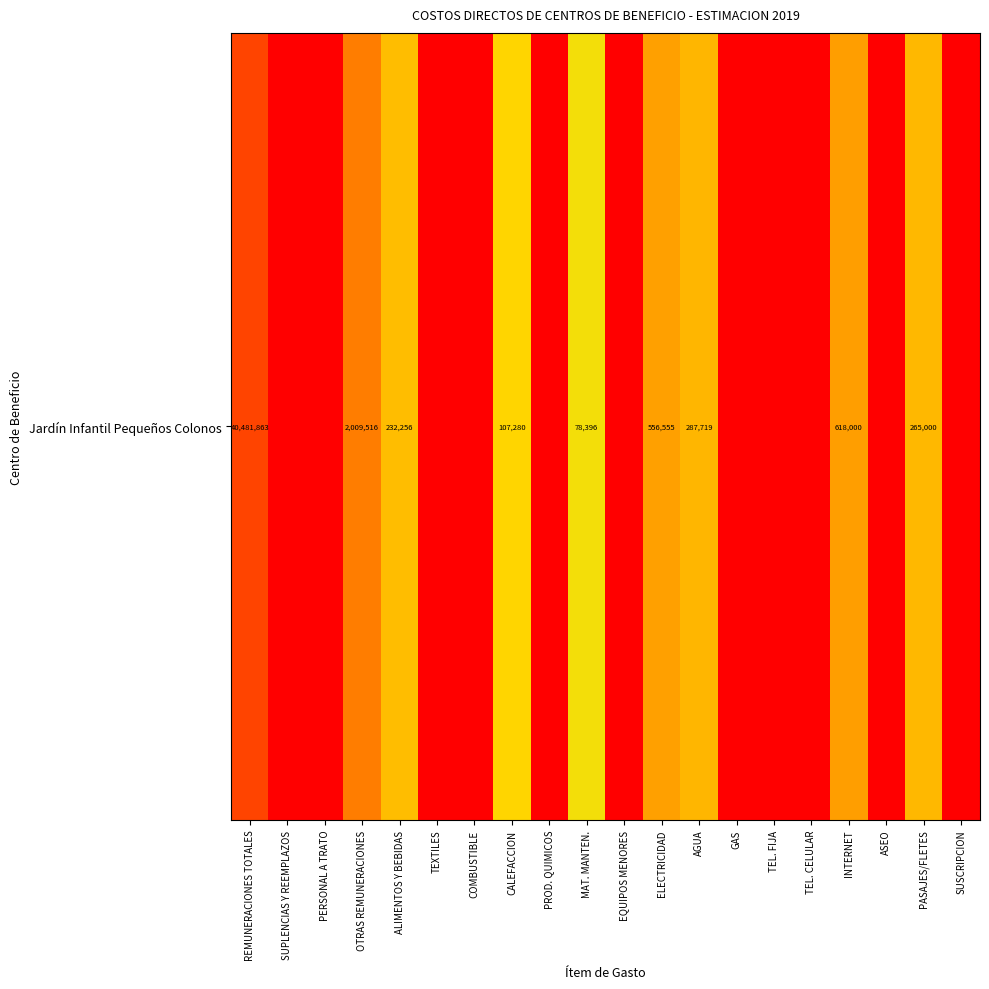

Rank the categories by value from highest to lowest.

REMUNERACIONES TOTALES, OTRAS REMUNERACIONES, INTERNET, ELECTRICIDAD, AGUA, PASAJES/FLETES, ALIMENTOS Y BEBIDAS, CALEFACCION, MAT. MANTEN., SUPLENCIAS Y REEMPLAZOS, PERSONAL A TRATO, TEXTILES, COMBUSTIBLE, PROD. QUIMICOS, EQUIPOS MENORES, GAS, TEL. FIJA, TEL. CELULAR, ASEO, SUSCRIPCION